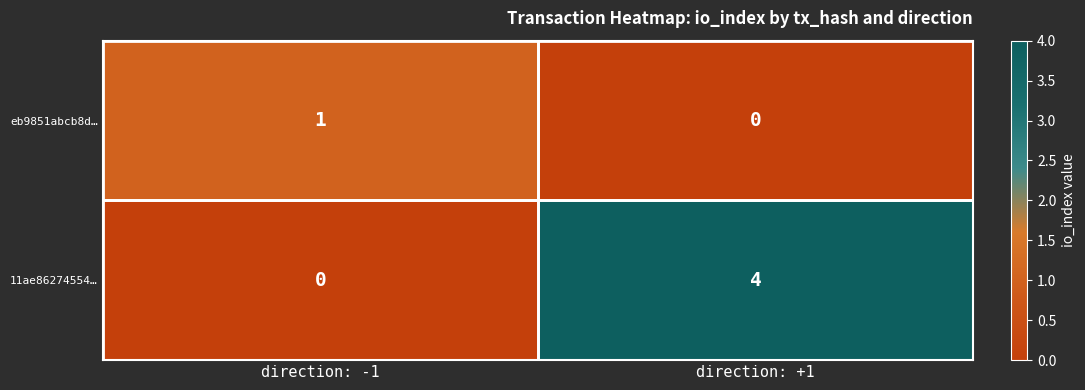

At which label is 11ae86274554… closest to 2?

direction: -1